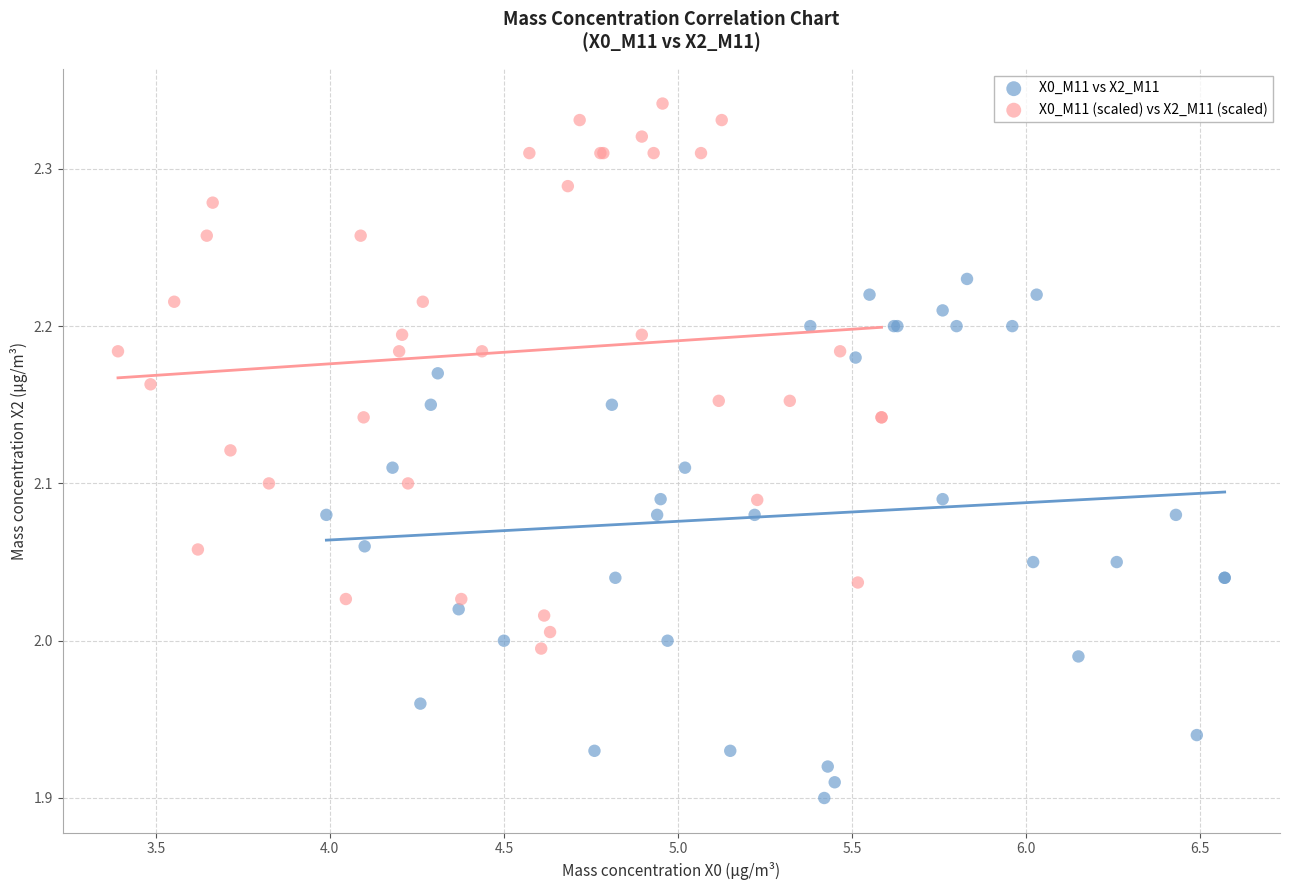

Which series reaches the minimum Y coordinate?

X0_M11 vs X2_M11